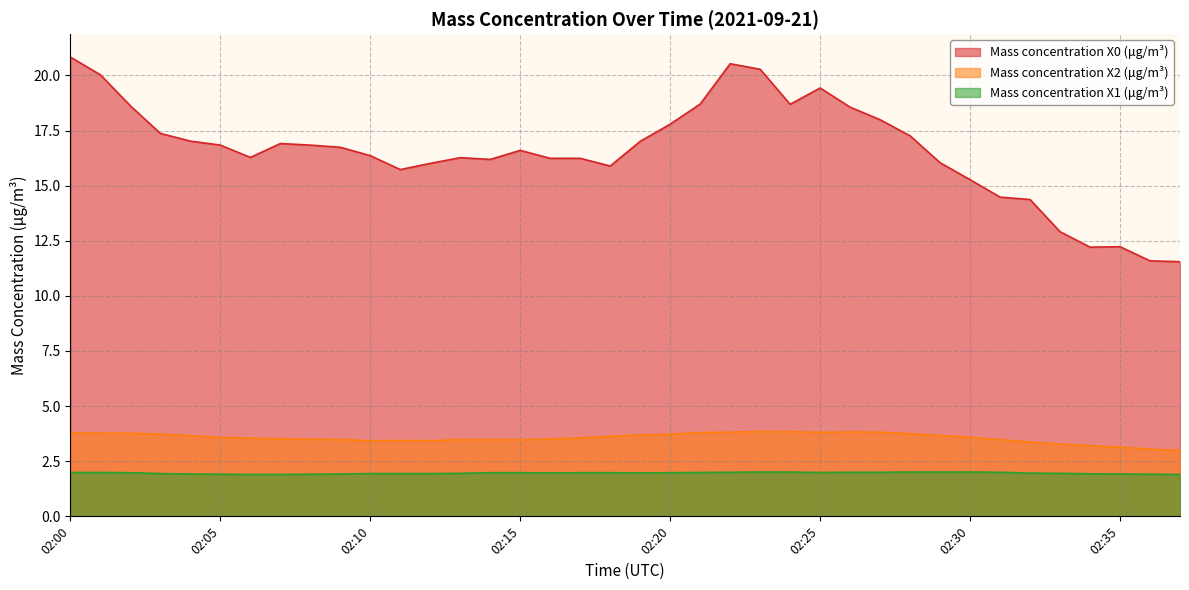

Is it true that Mass concentration X1 (μg/m³) equals 0.8 at 02:27?

False